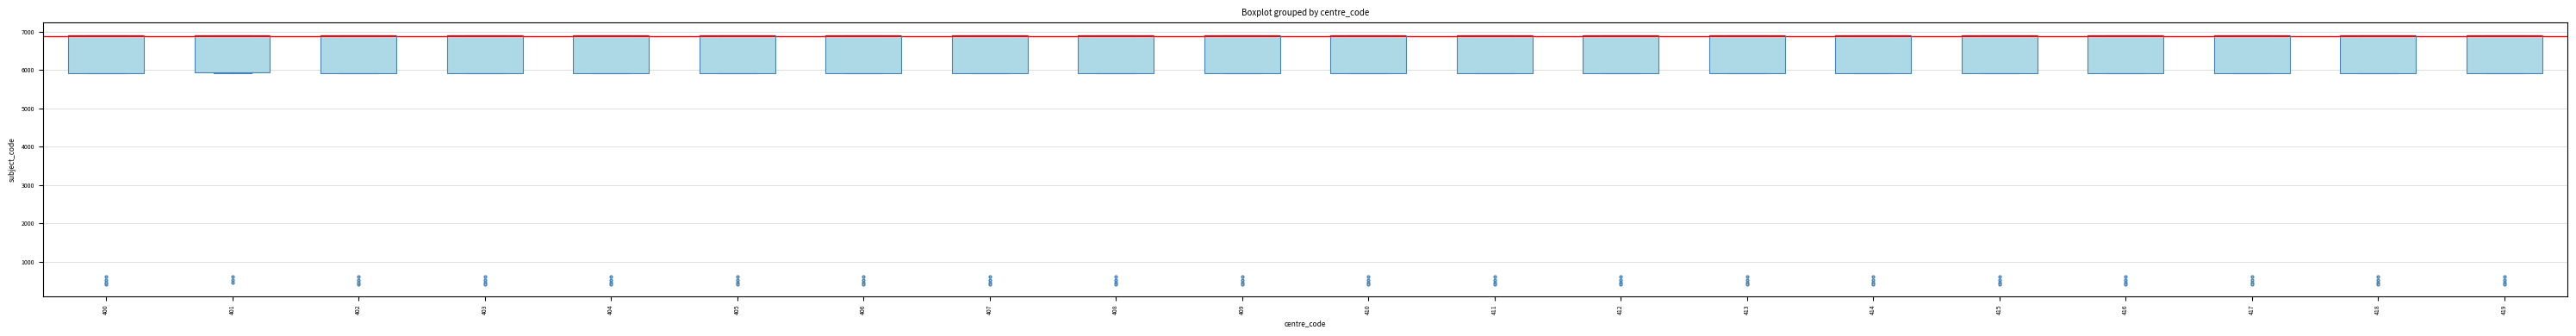

Where is the lower edge of the box at x = 403 on the y-axis? The values are not printed on the chart, so give them approximately, as read against the axis.

5900